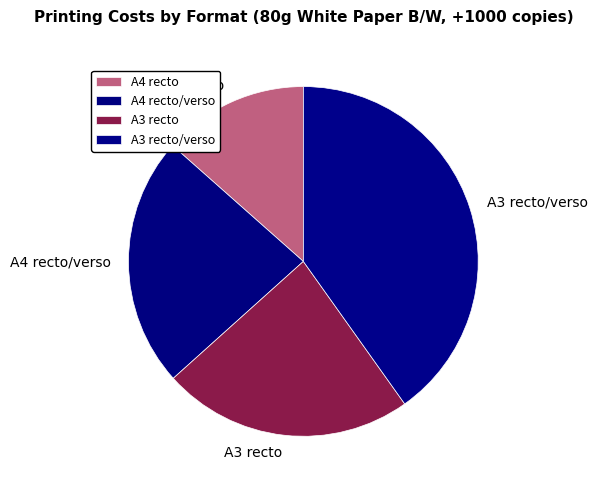

What is the largest slice in the pie chart?

A3 recto/verso